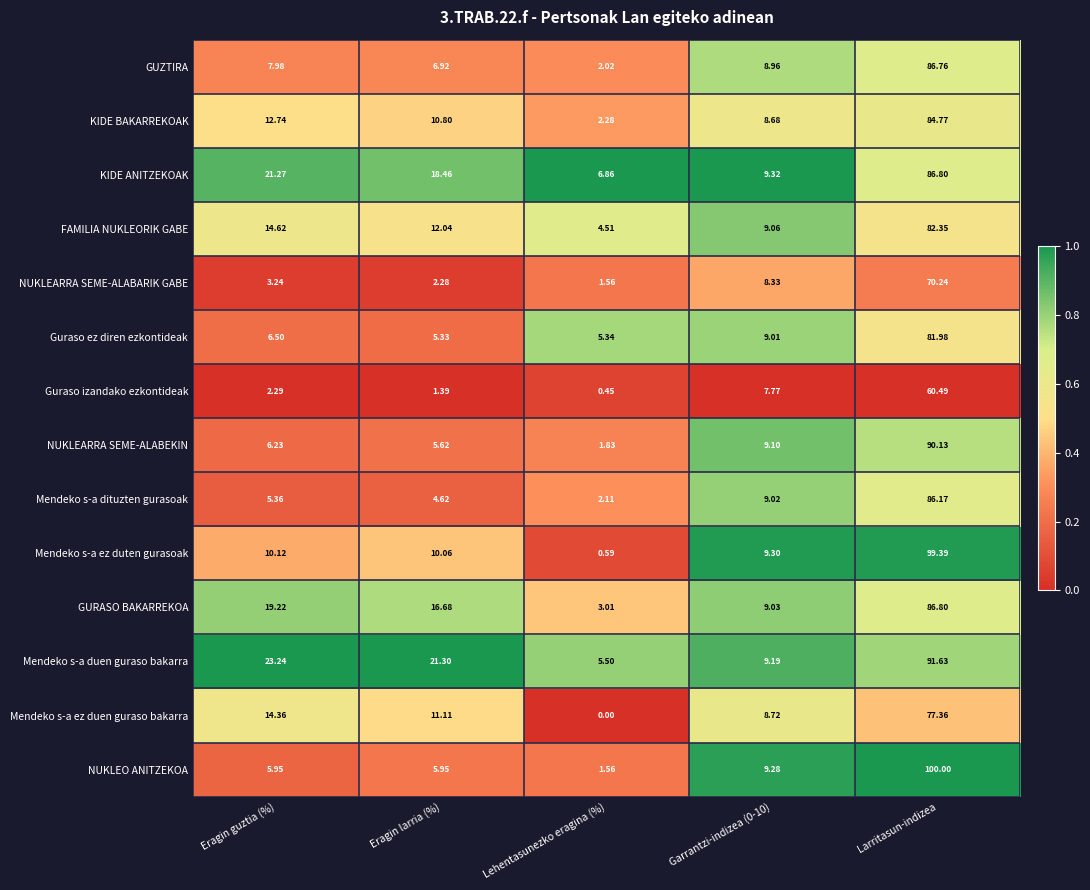

At Eragin larria (%), list the series in order from smallest to largest.

Guraso izandako ezkontideak, NUKLEARRA SEME-ALABARIK GABE, Mendeko s-a dituzten gurasoak, Guraso ez diren ezkontideak, NUKLEARRA SEME-ALABEKIN, NUKLEO ANITZEKOA, GUZTIRA, Mendeko s-a ez duten gurasoak, KIDE BAKARREKOAK, Mendeko s-a ez duen guraso bakarra, FAMILIA NUKLEORIK GABE, GURASO BAKARREKOA, KIDE ANITZEKOAK, Mendeko s-a duen guraso bakarra